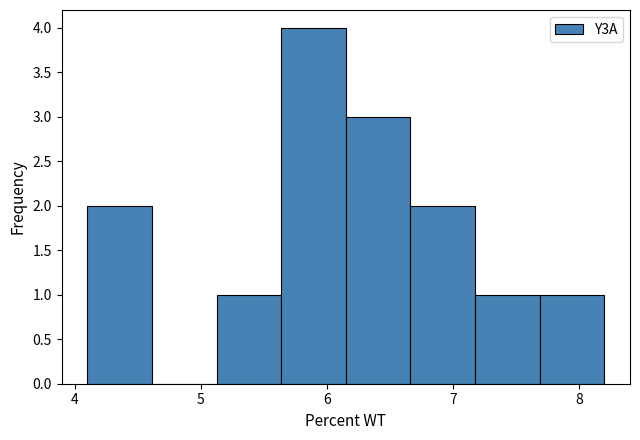

Reading left to right, list every bar in this chart as the range it spans on the x-axis followed by its height. Neither the bar edges nor the heights are printed on the chart, so give them approximately, as read against the axes.

4.1 to 4.6: 2
4.6 to 5.1: 0
5.1 to 5.6: 1
5.6 to 6.2: 4
6.2 to 6.7: 3
6.7 to 7.2: 2
7.2 to 7.7: 1
7.7 to 8.2: 1